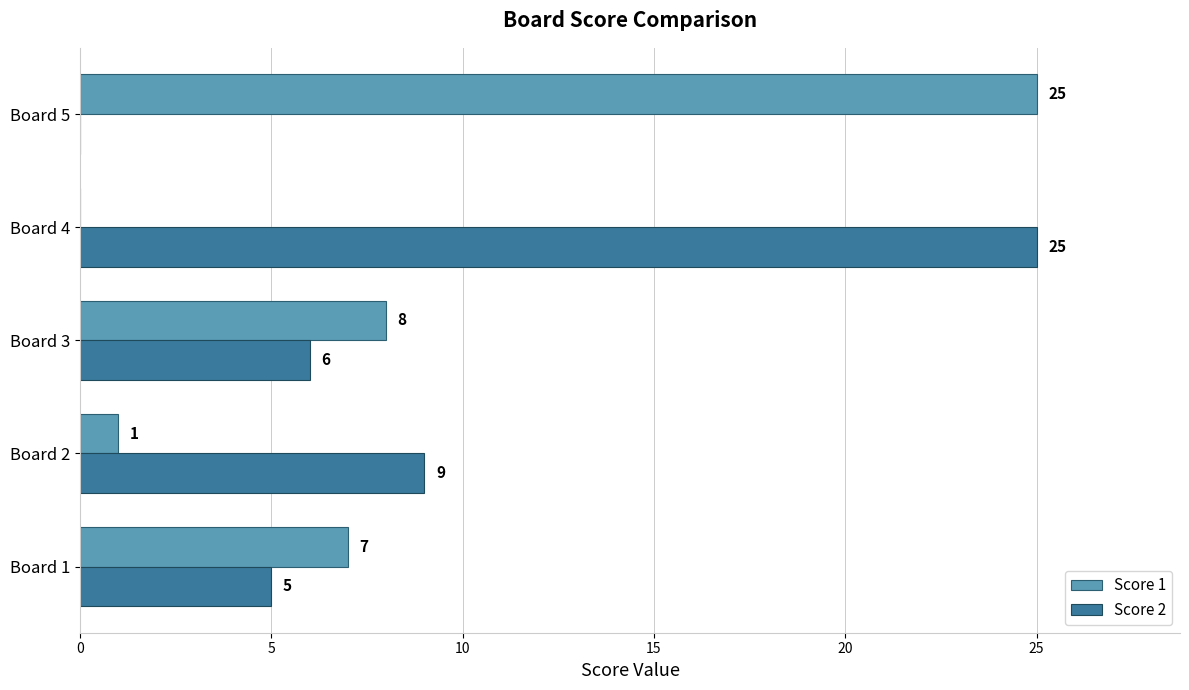

What is the sum of all Score 2 values?

45